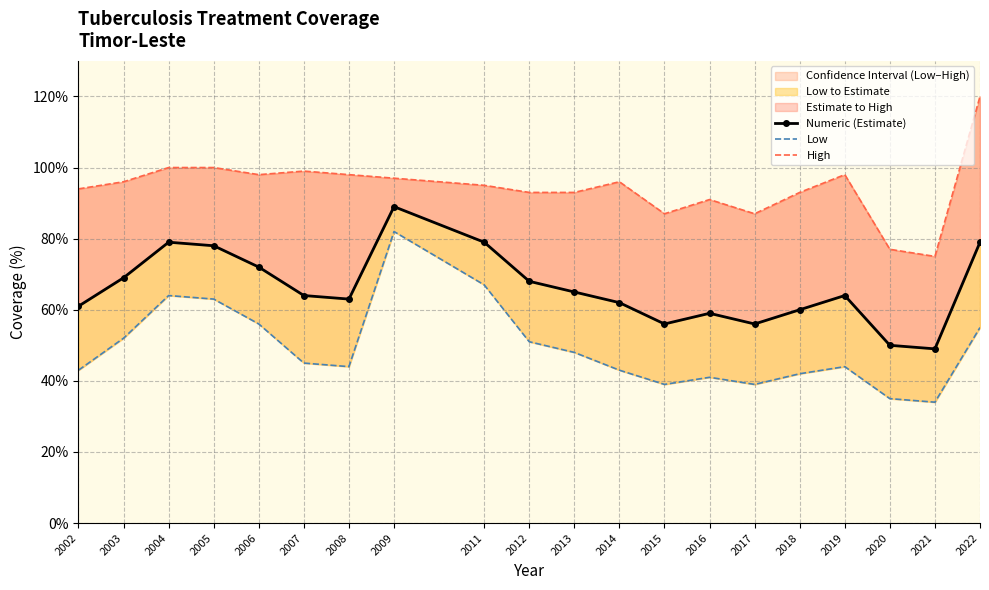

What is the value of the Low point at the 6th from the left?

45